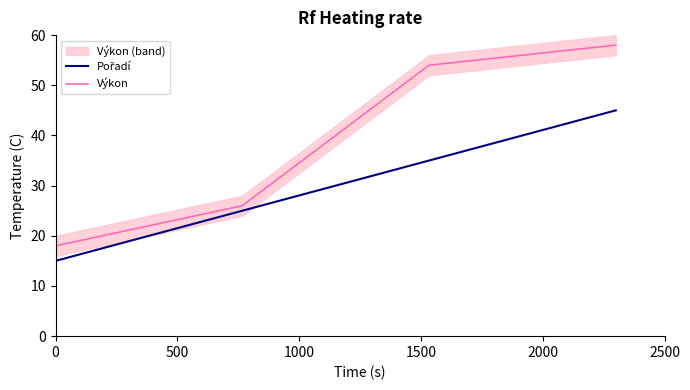

True or false: Pořadí has more than 1 points higher than both neighbors.

False